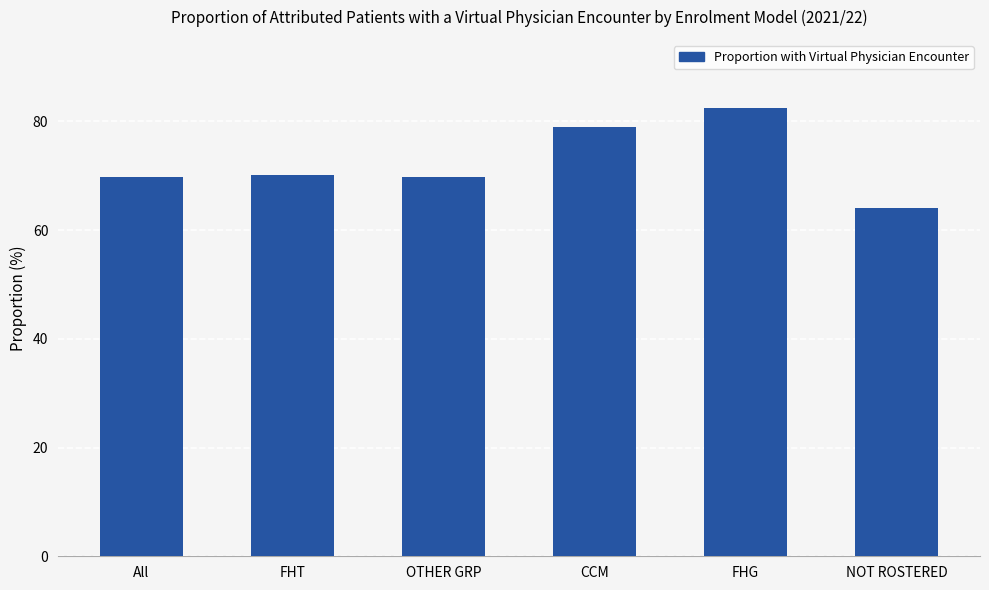

What value does the data have at OTHER GRP?

69.7